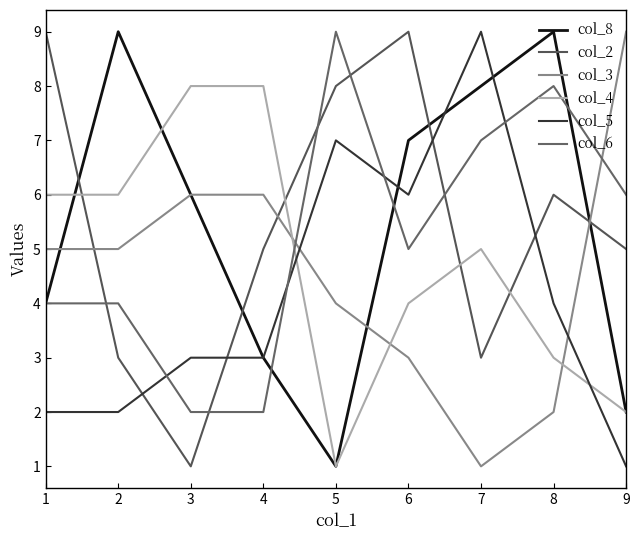

What is the value of the col_3 point at the 6th from the left?

3